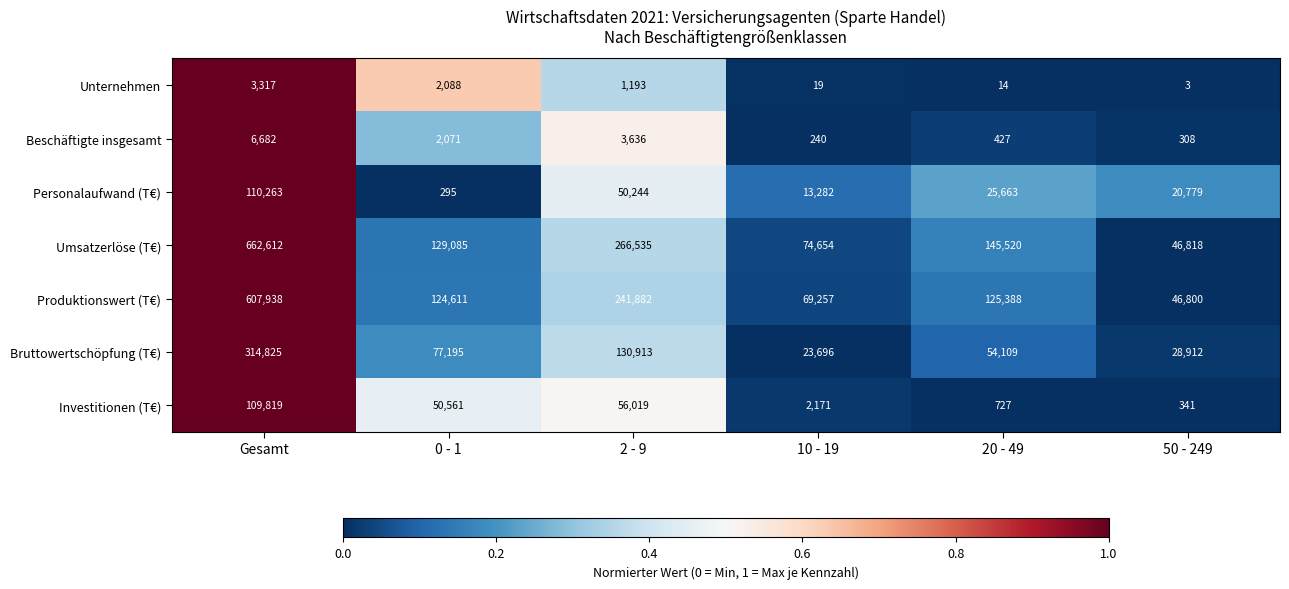

Which series has the largest total across all categories?

Umsatzerlöse (T€)